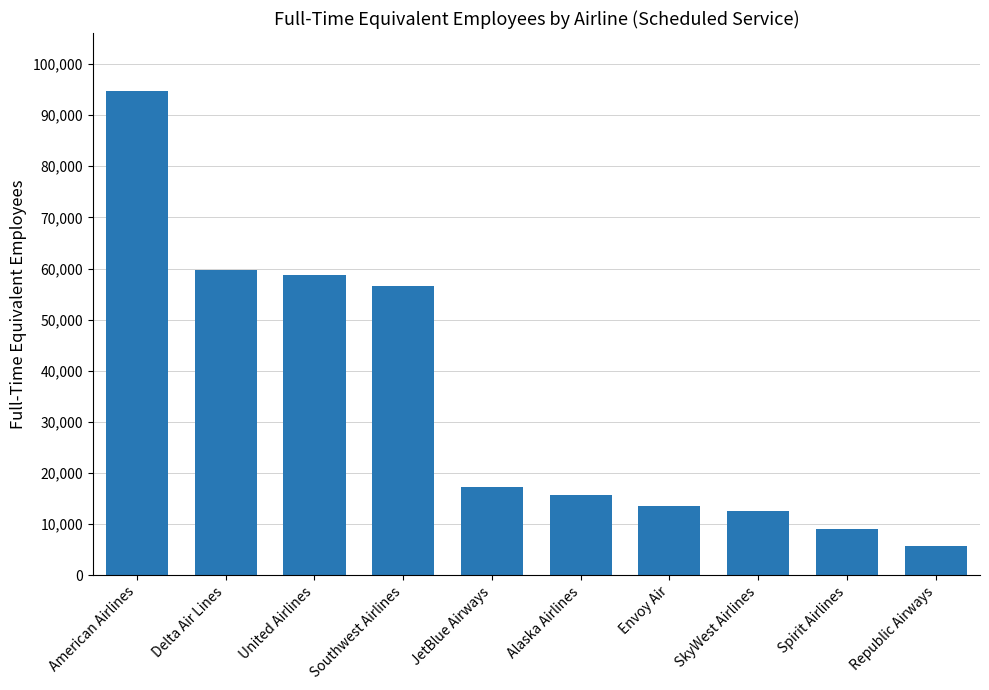

What is the ratio of the value at Southwest Airlines to the value at Spirit Airlines?

6.3